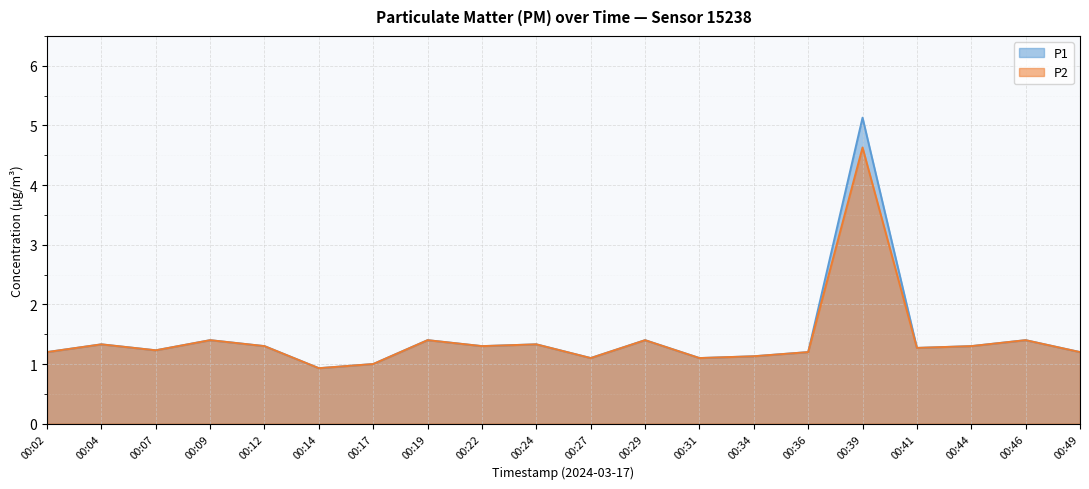

Where is the first local maximum for P1?

00:04